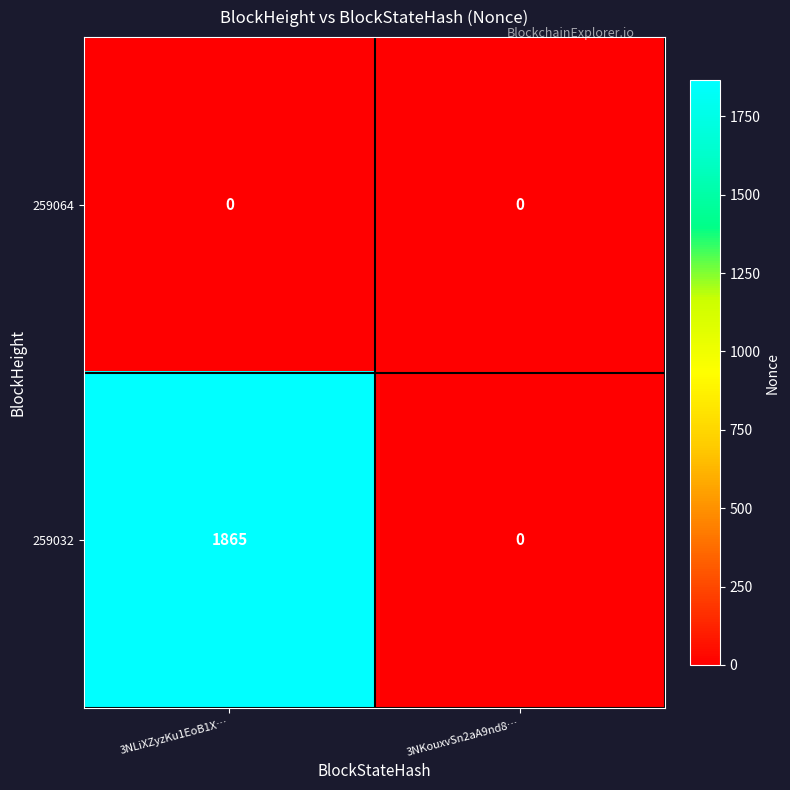

True or false: 259064 has a value of 0 at 3NKouxvSn2aA9nd8….

True